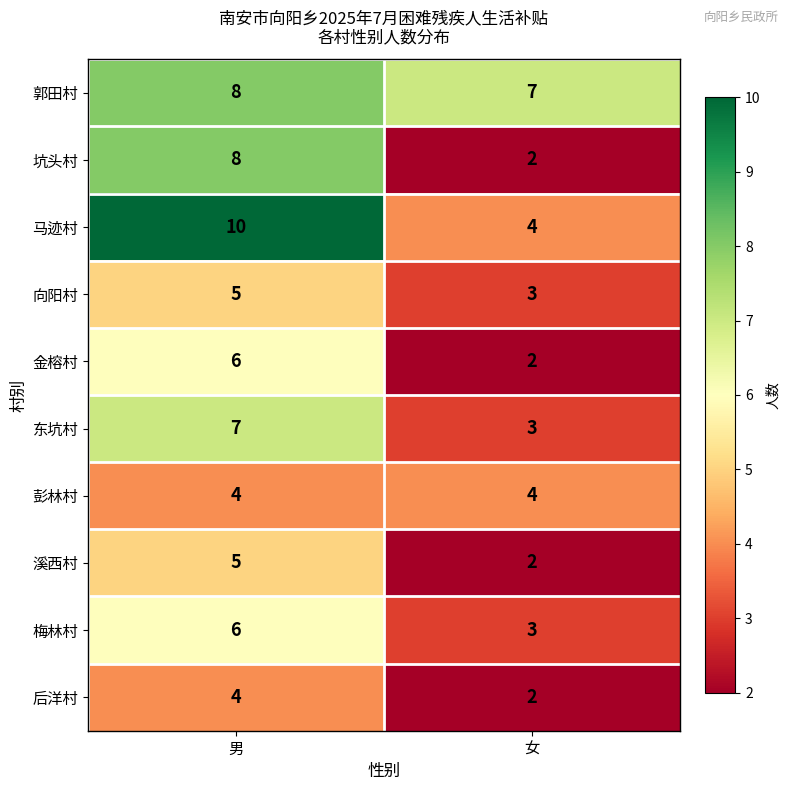

What is the sum of the 坑头村 values at 女 and 男?

10